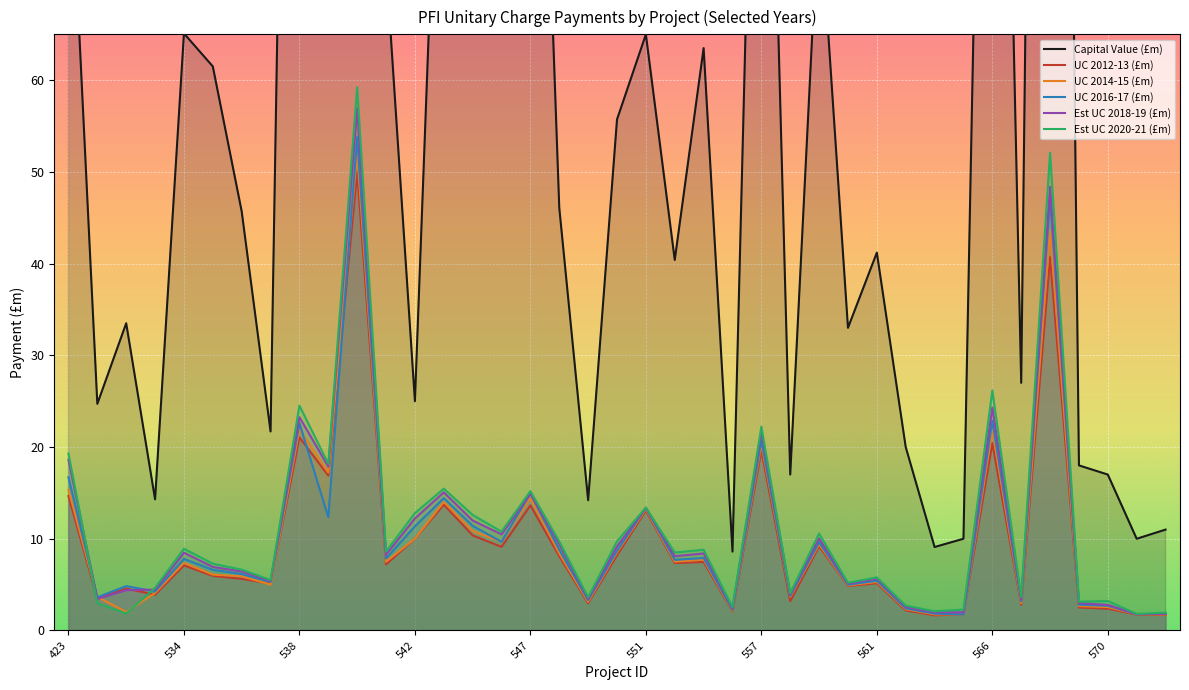

What are all the series names shown in the legend?

Capital Value (£m), UC 2012-13 (£m), UC 2014-15 (£m), UC 2016-17 (£m), Est UC 2018-19 (£m), Est UC 2020-21 (£m)